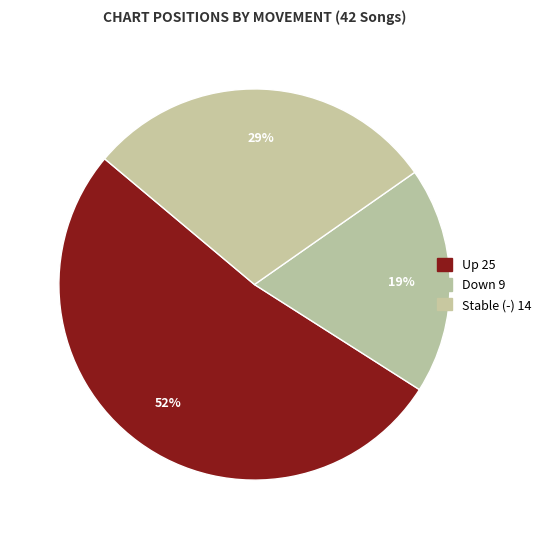

How many segments does this pie chart have?

3